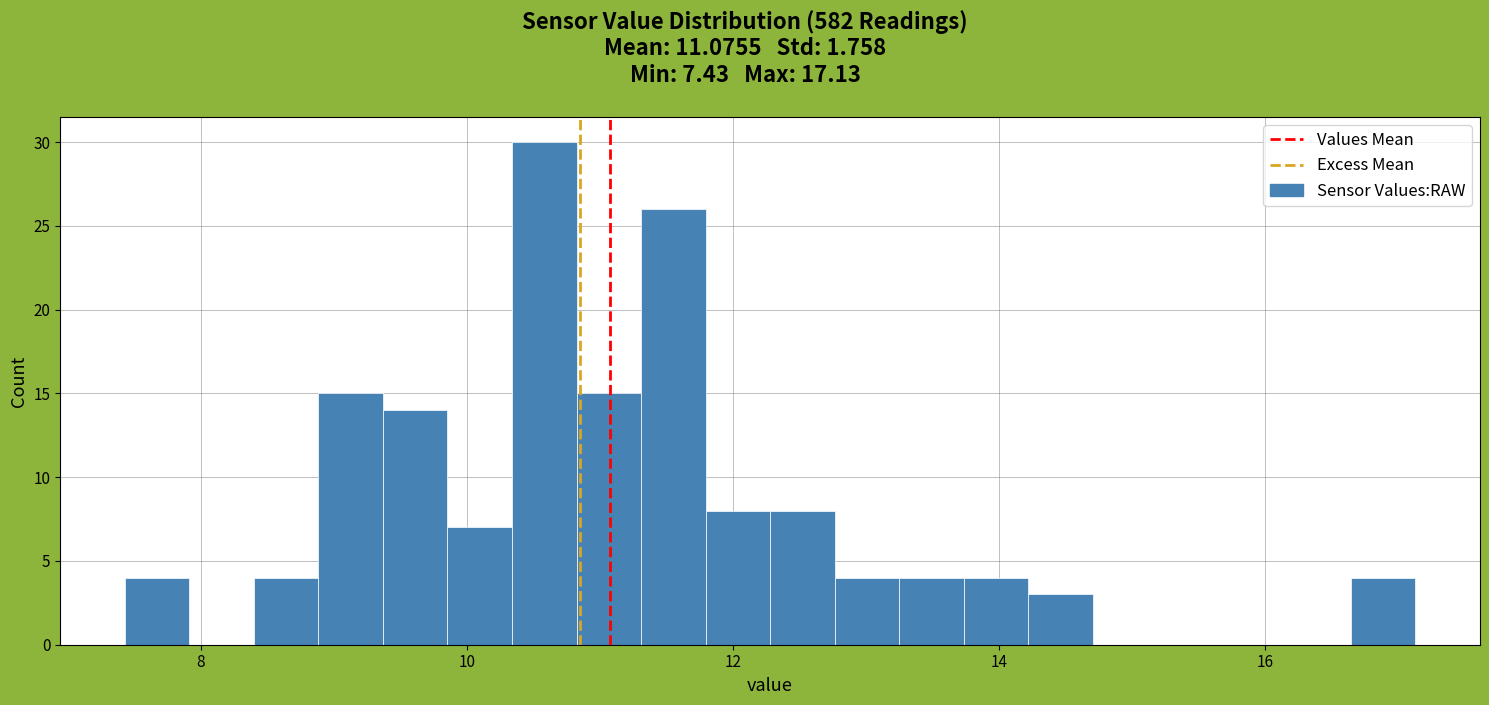

Around what value on the x-axis is the tallest bar? Give the approximate position of its centre, as read against the axis.

10.6